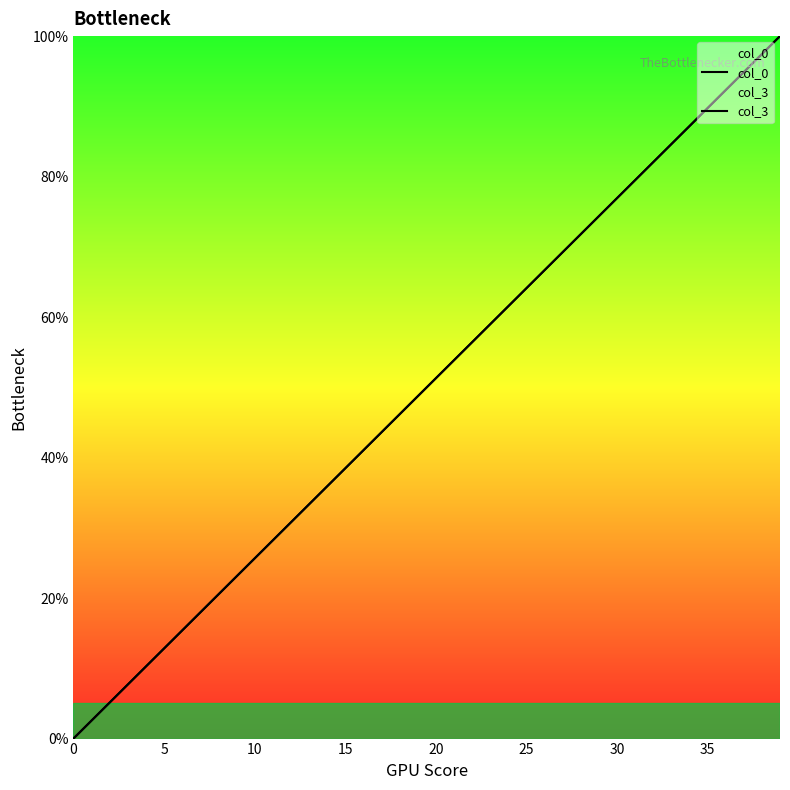

What is the value of the col_0 point at the 20th from the left?

48.7